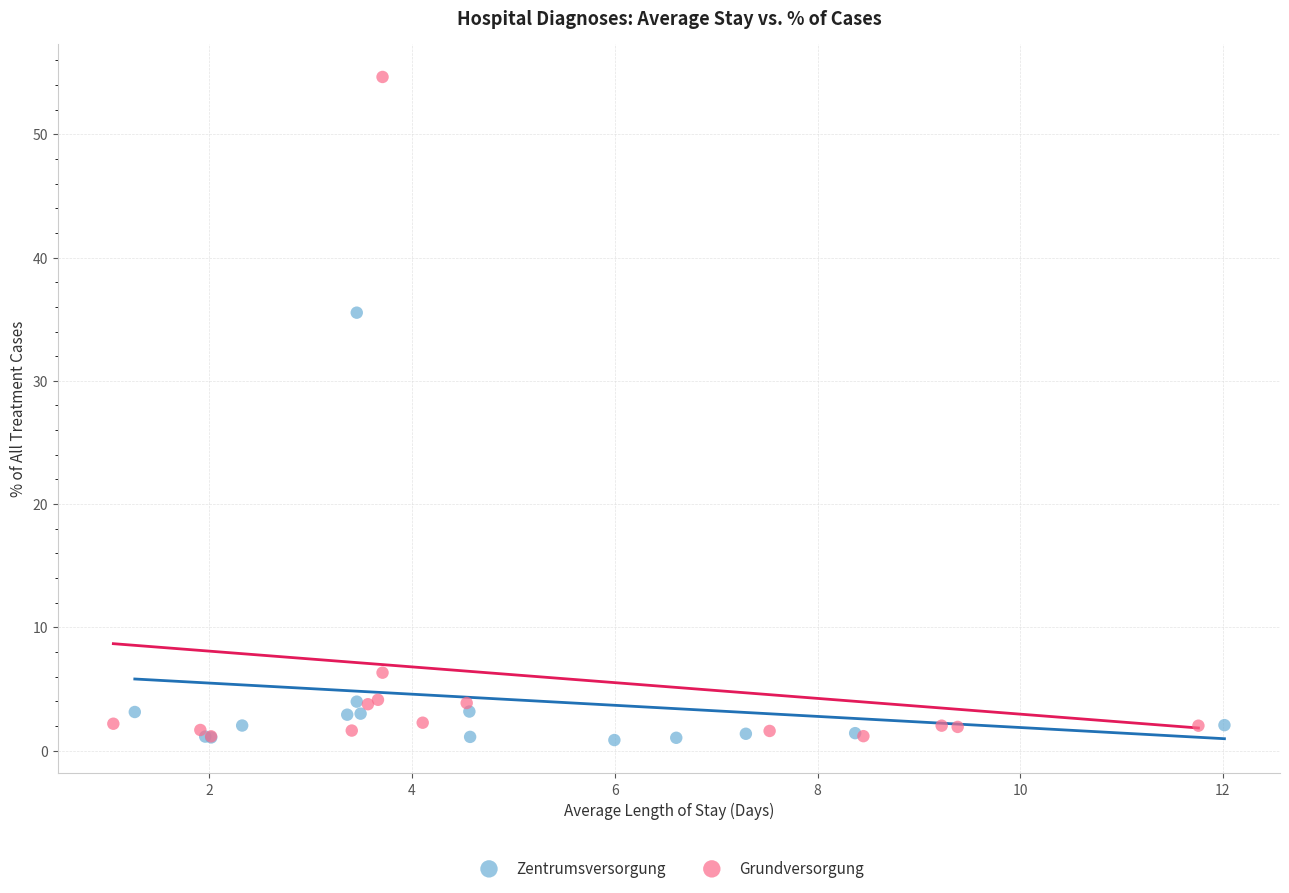

Which series has the widest spread of Y values?

Grundversorgung